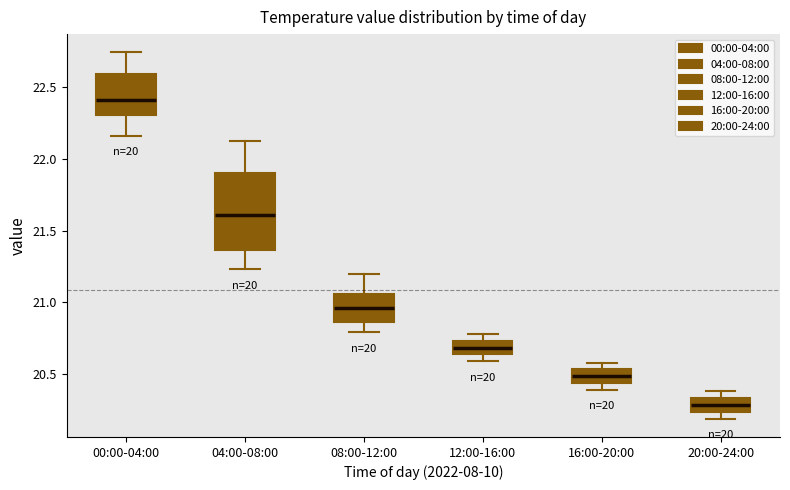

Where is the upper edge of the box for 20:00-24:00 on the y-axis? The values are not printed on the chart, so give them approximately, as read against the axis.

20.35